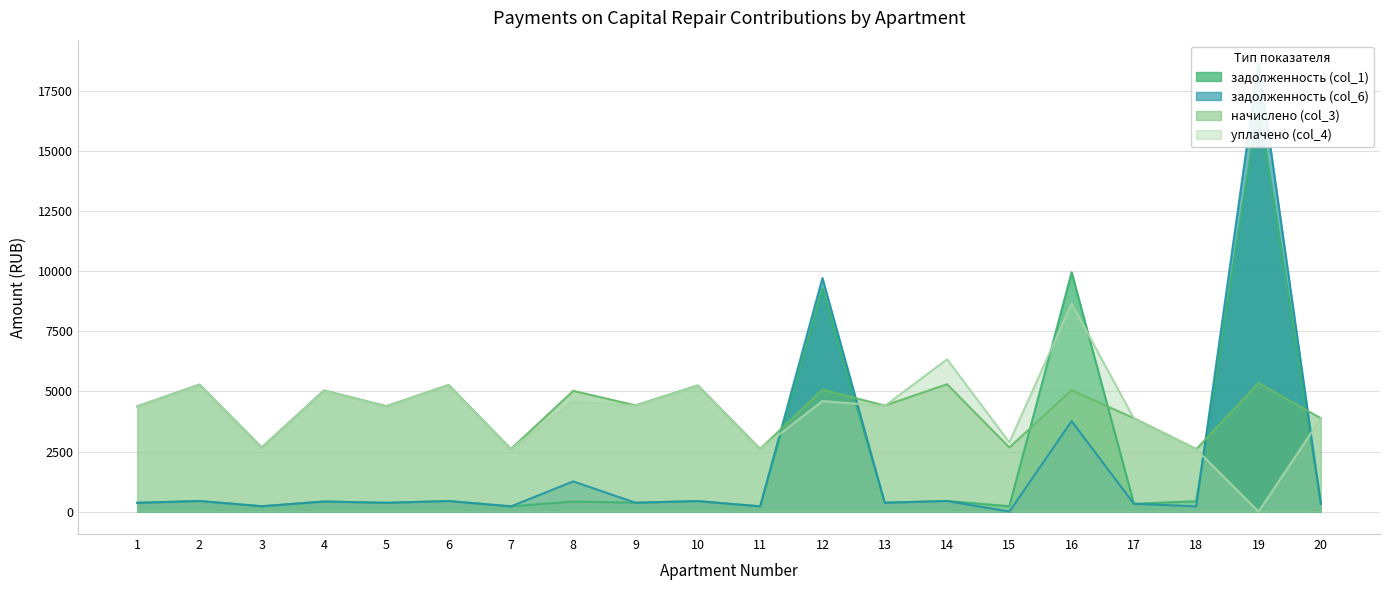

Rank the series at 1 from highest to lowest value.

начислено (col_3), уплачено (col_4), задолженность (col_1), задолженность (col_6)